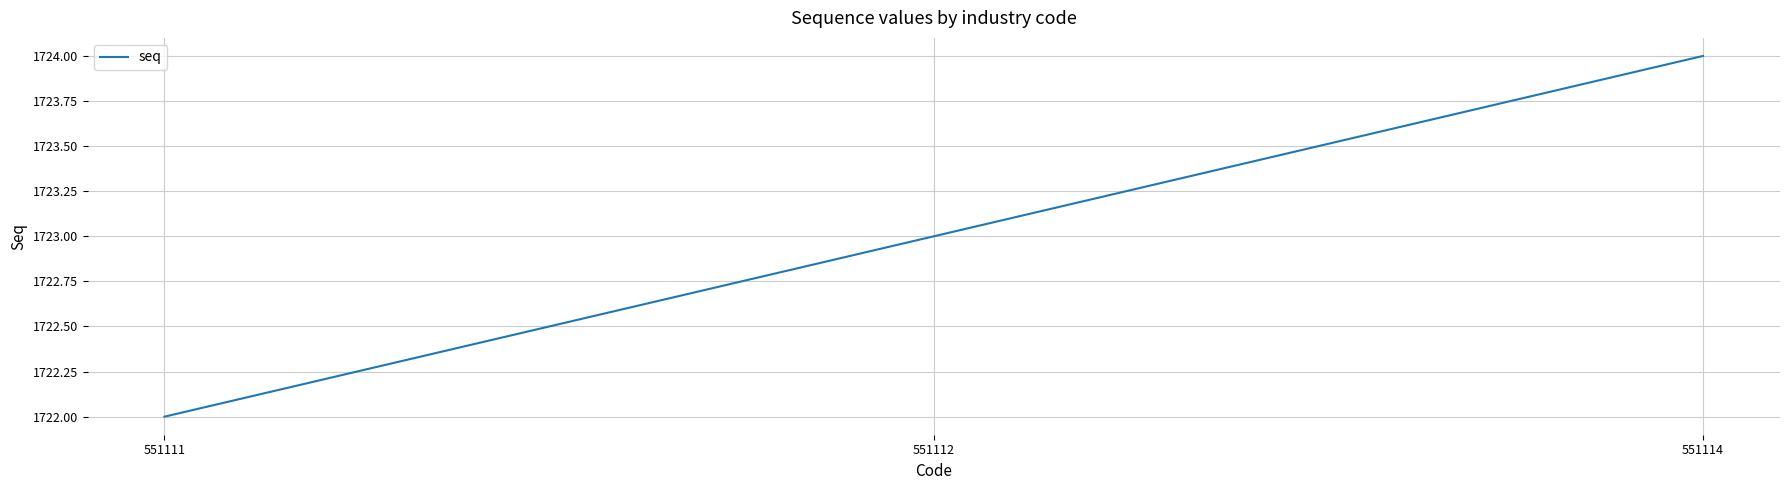

At which label is the value closest to 1723?

551112